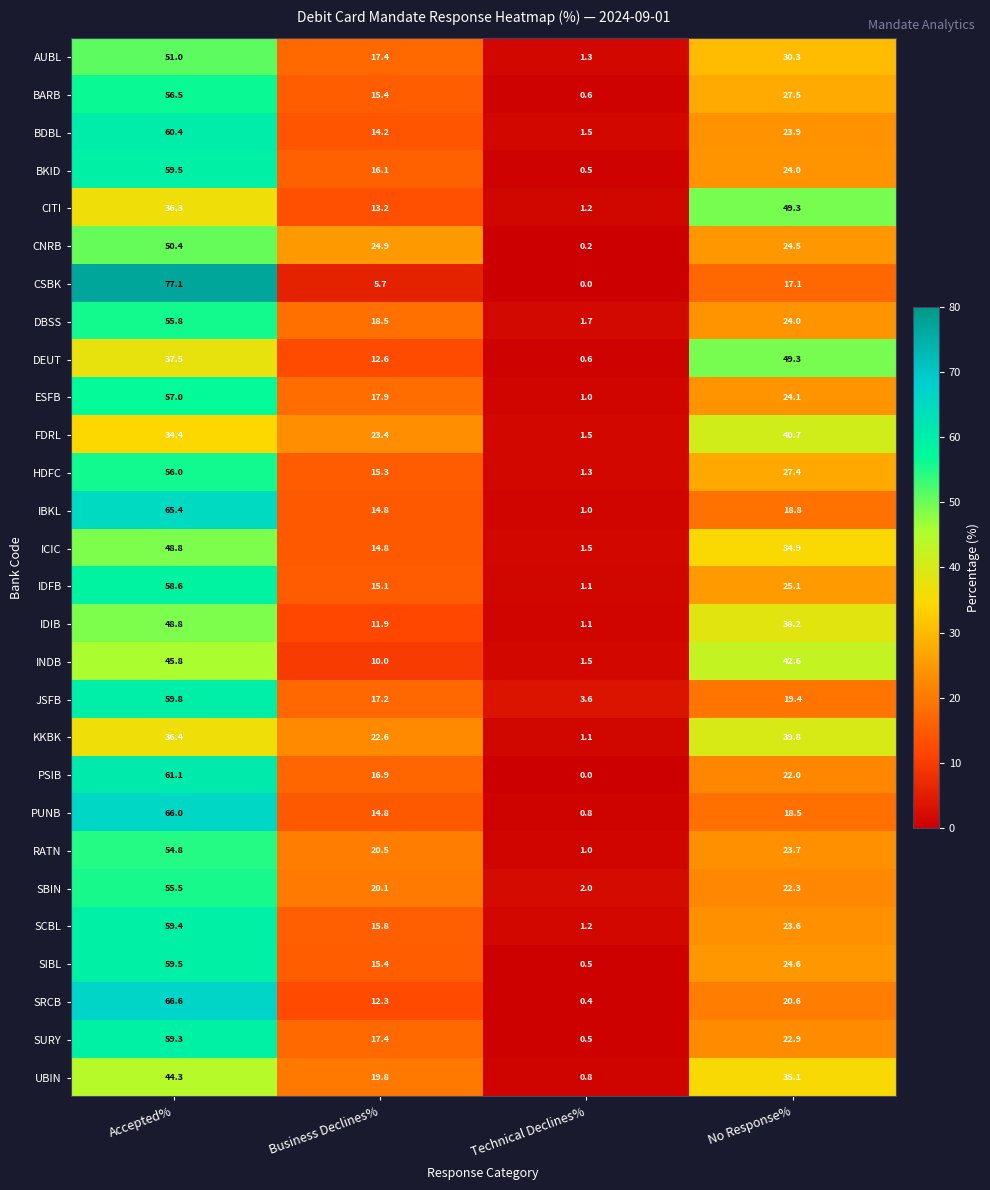

What is the average value of the CNRB series?

25.0